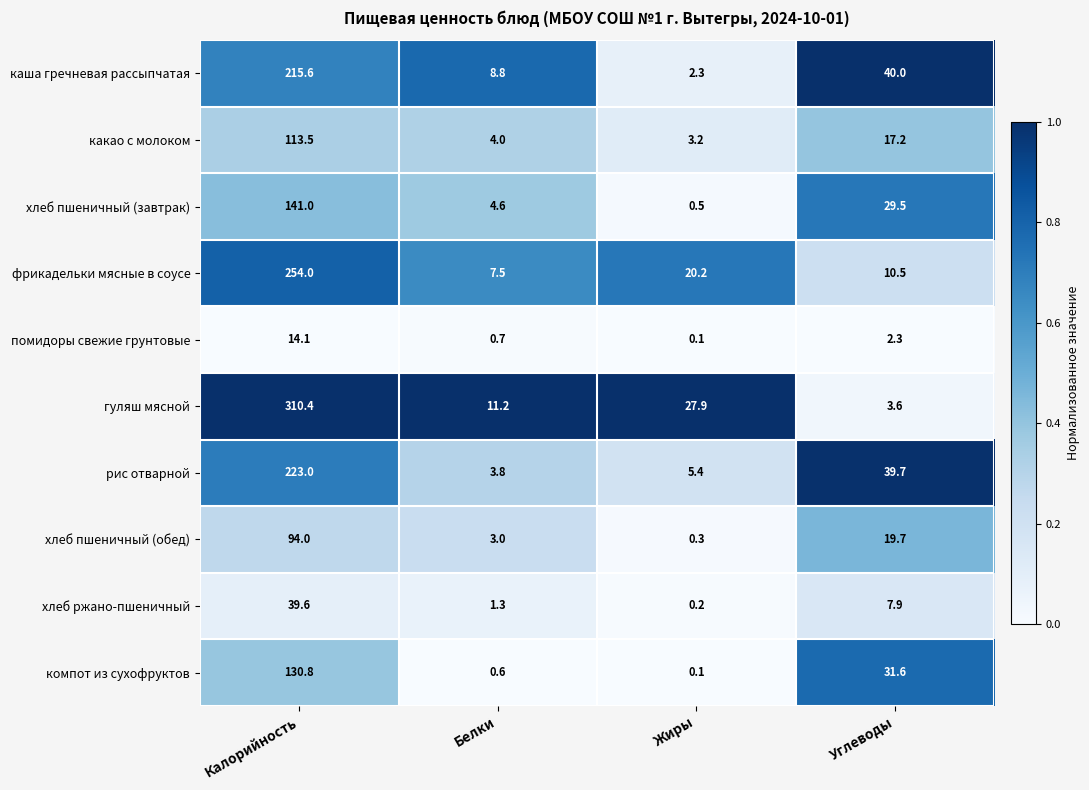

Which series has the widest spread of values?

гуляш мясной